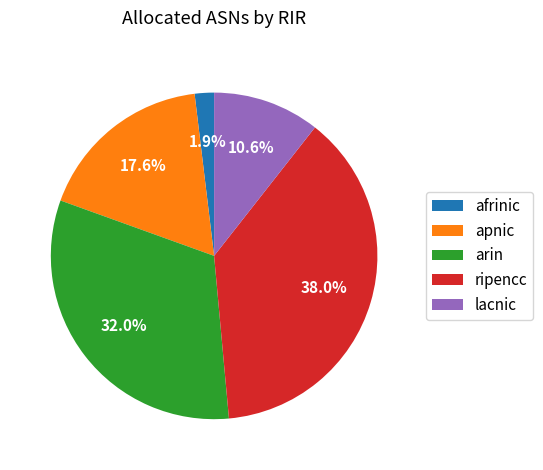

Count the number of slices in the pie.

5